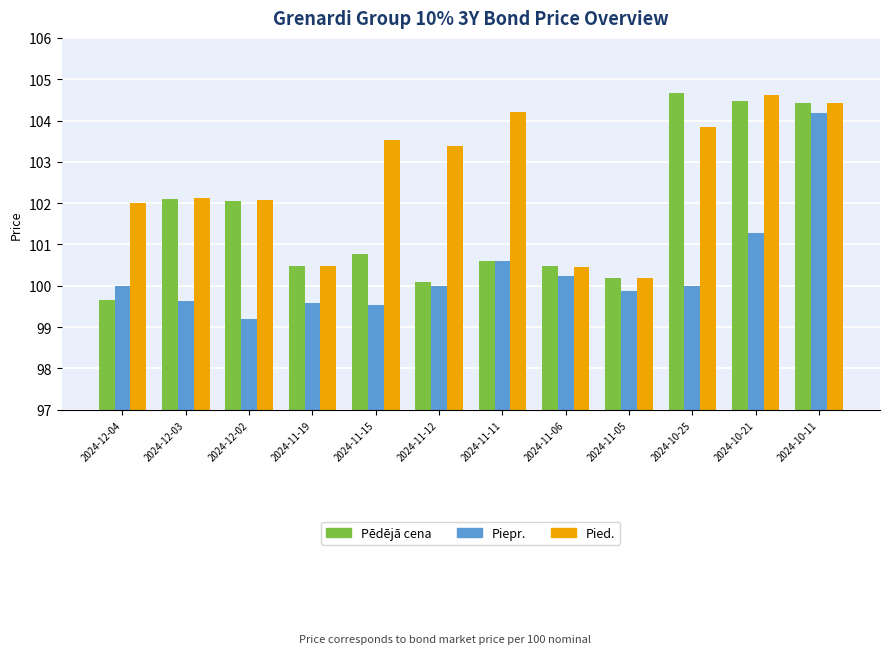

Does the chart contain any negative values?

No